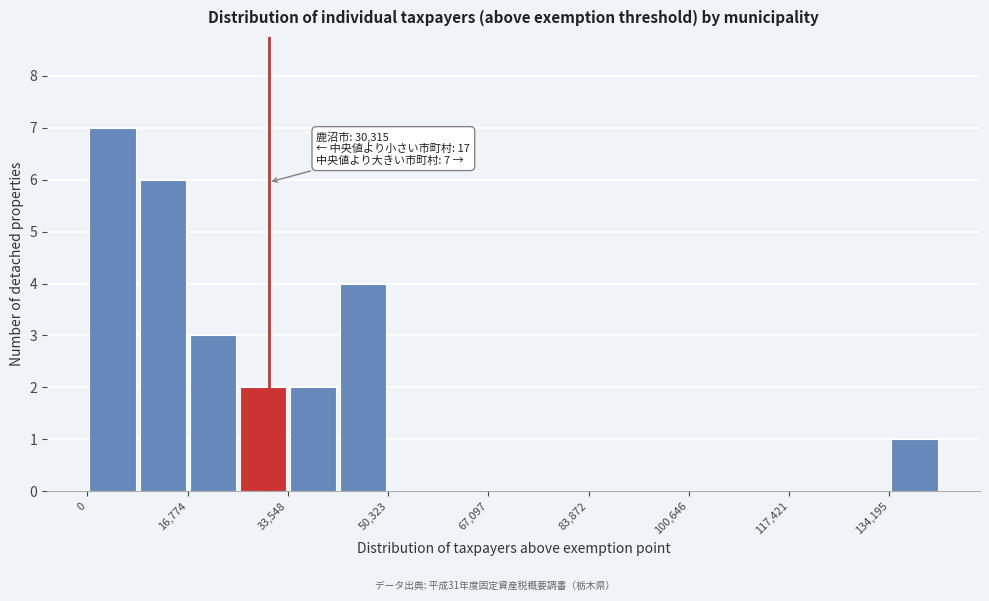

Over which range of the x-axis is the bar tallest?

0 to 8000